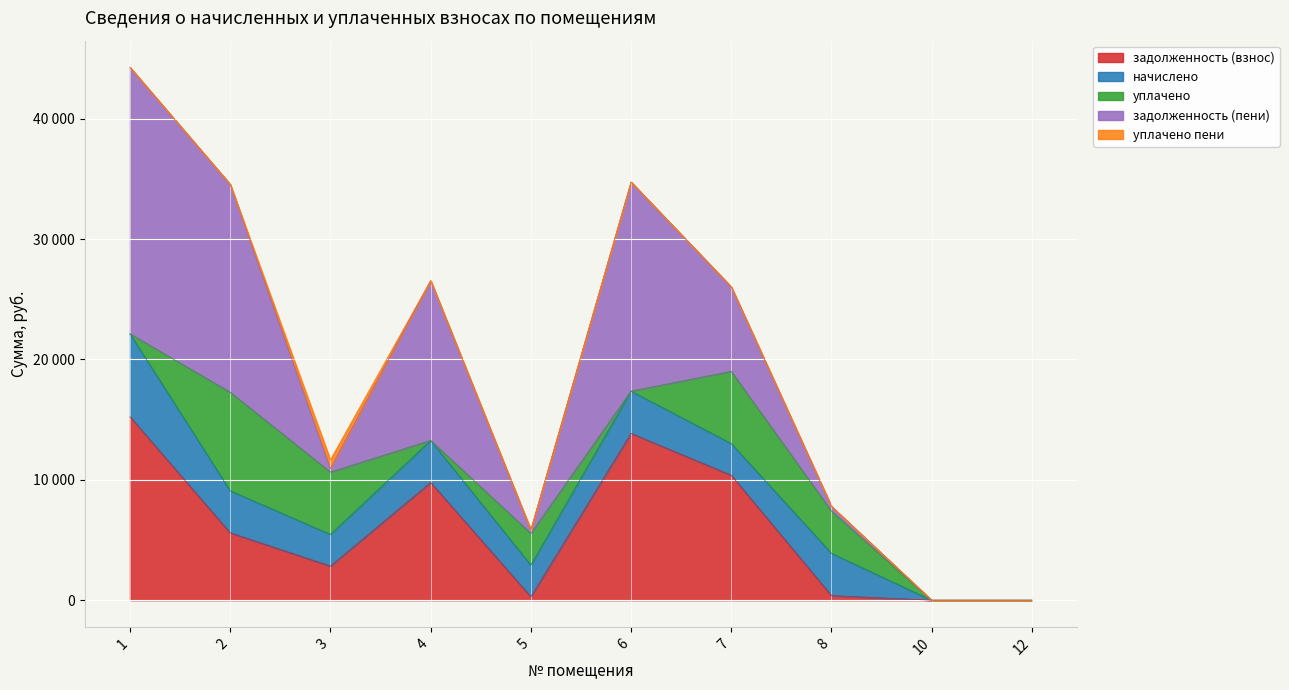

How many interior local peaks does the задолженность (взнос) series have?

2